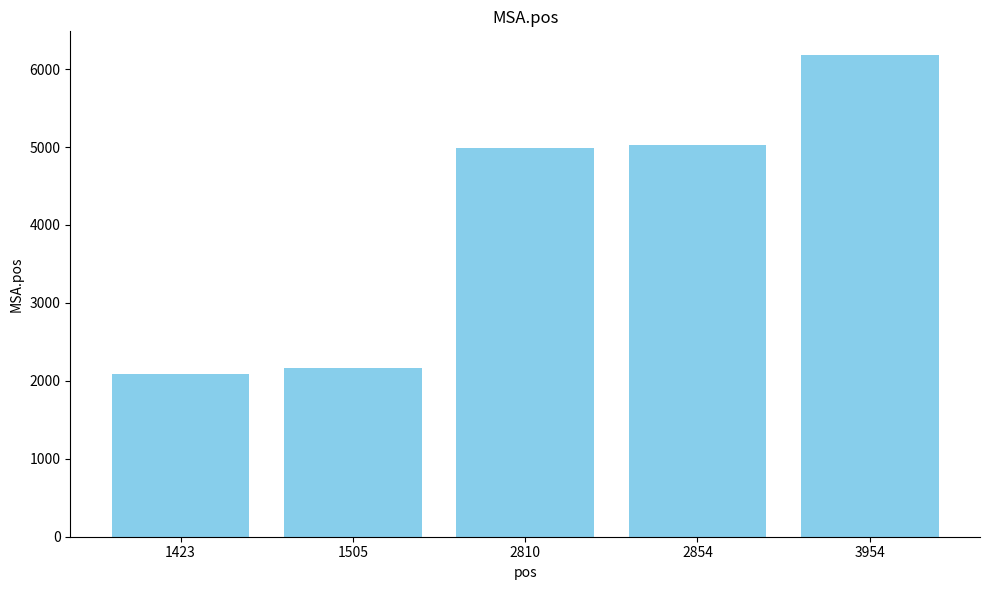

What is the greatest value displayed?

6176